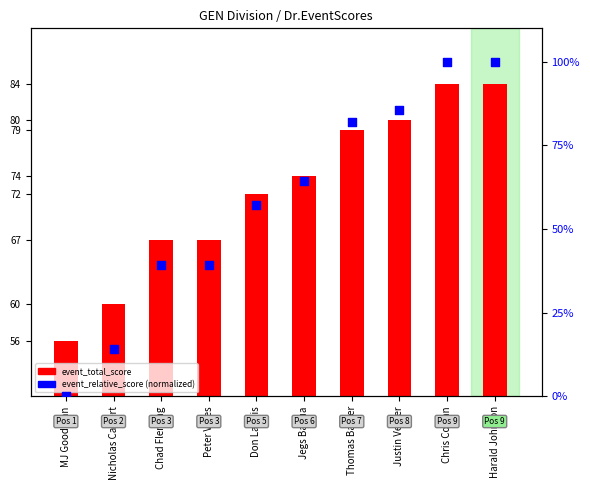

What are all the series names shown in the legend?

event_total_score, event_relative_score